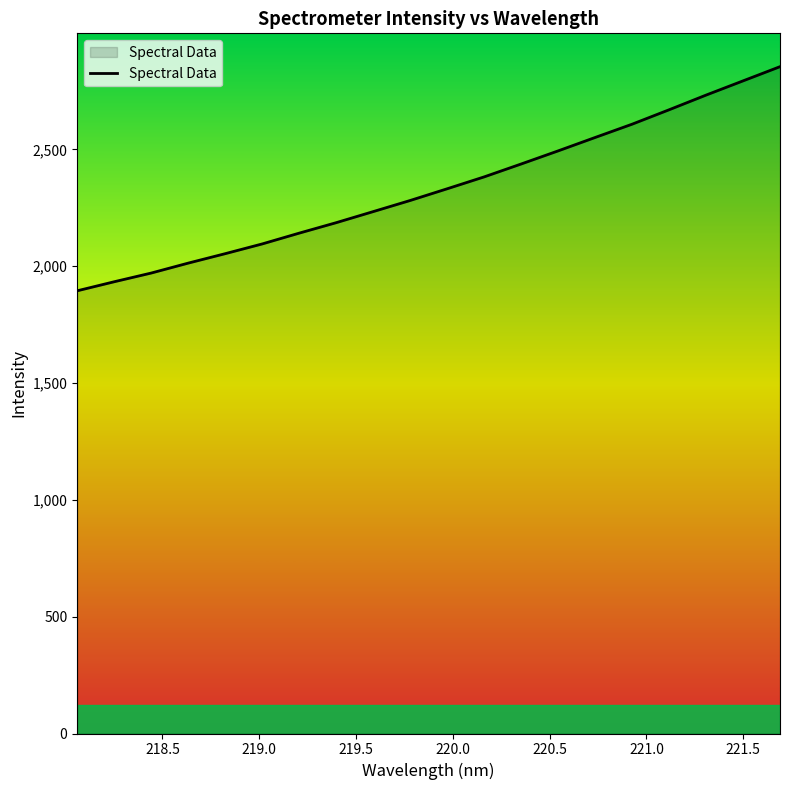

What is the difference between the maximum and minimum values?

959.2